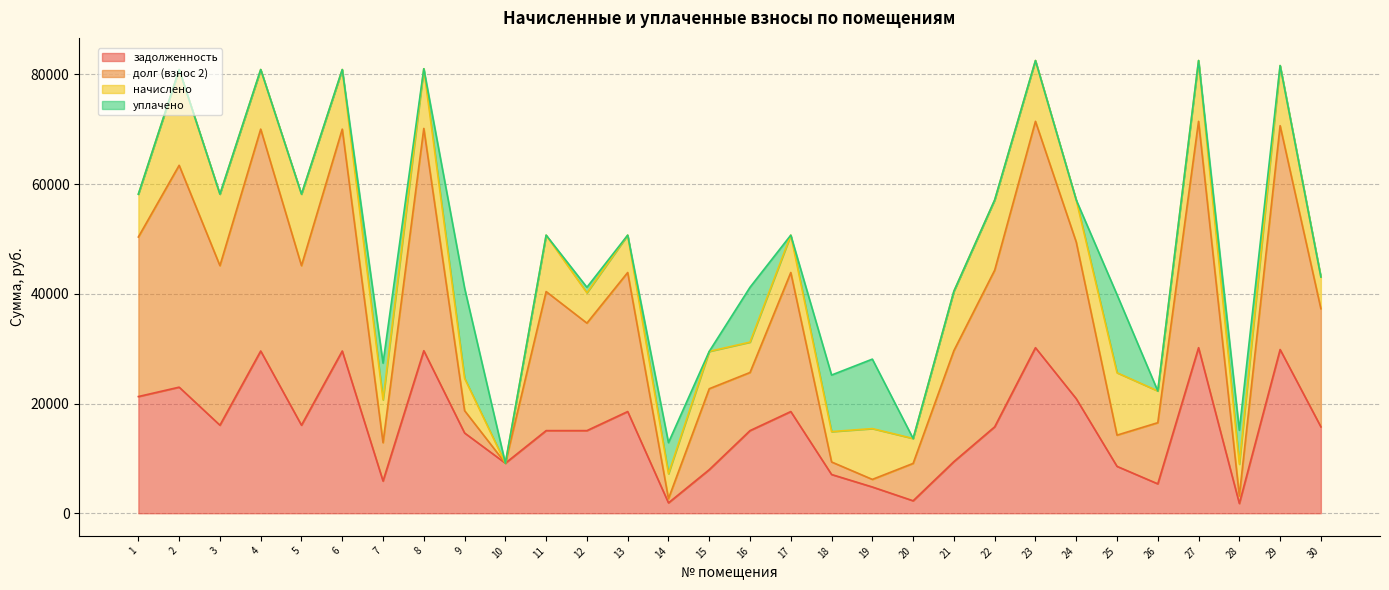

How many interior local peaks does the задолженность series have?

9